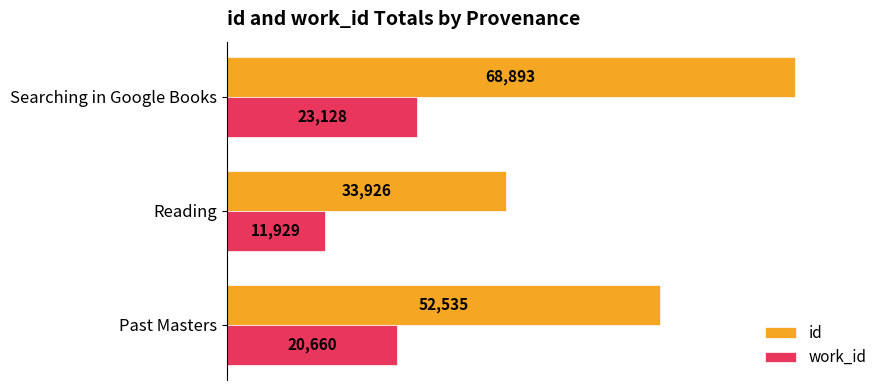

List the labels in order of id value, smallest first.

Reading, Past Masters, Searching in Google Books